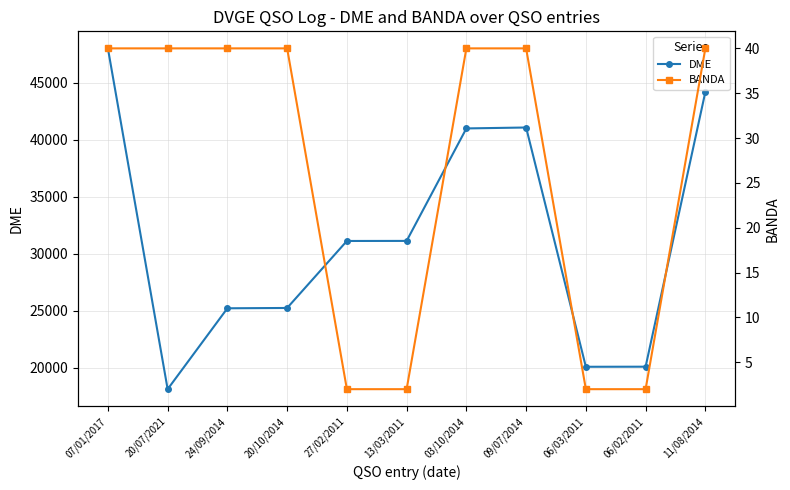

The DME series shows 19971 at 09/07/2014. True or false?

False